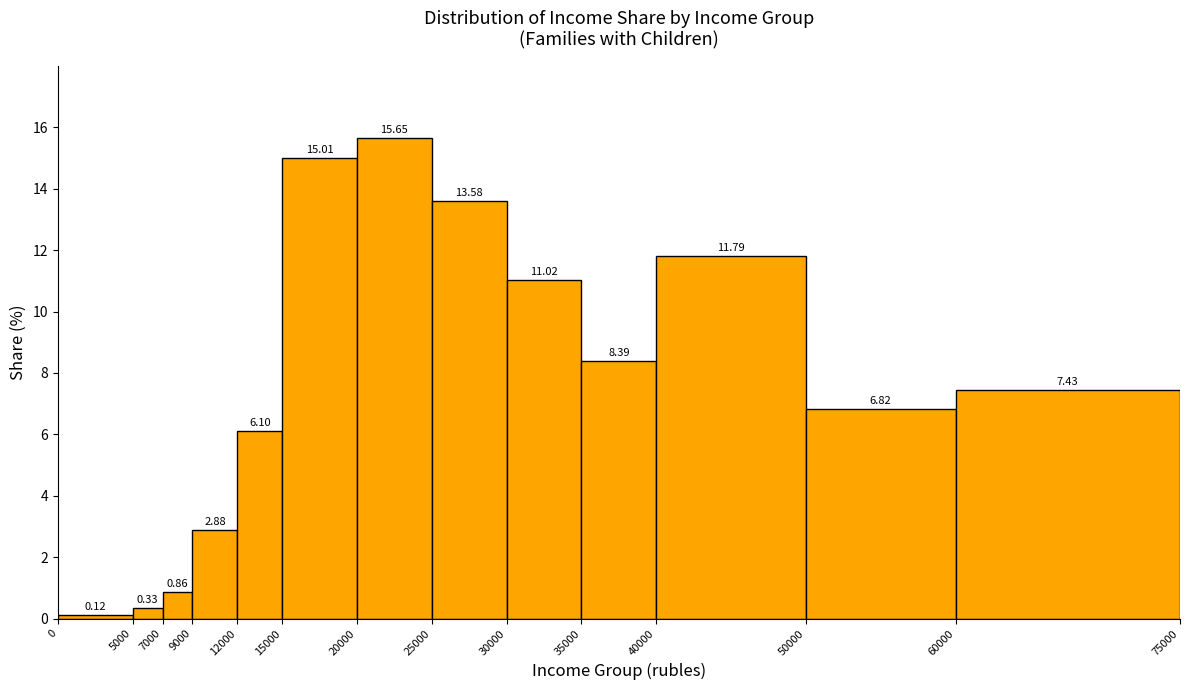

Over which range of the x-axis is the bar tallest?

20000 to 25000